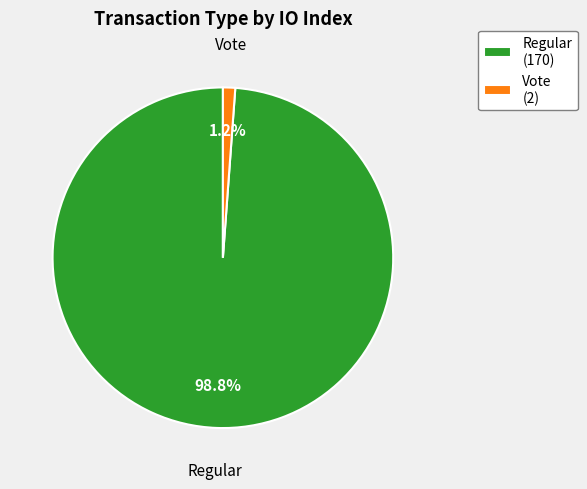

What percentage is the Vote slice, to the nearest percent?

1%